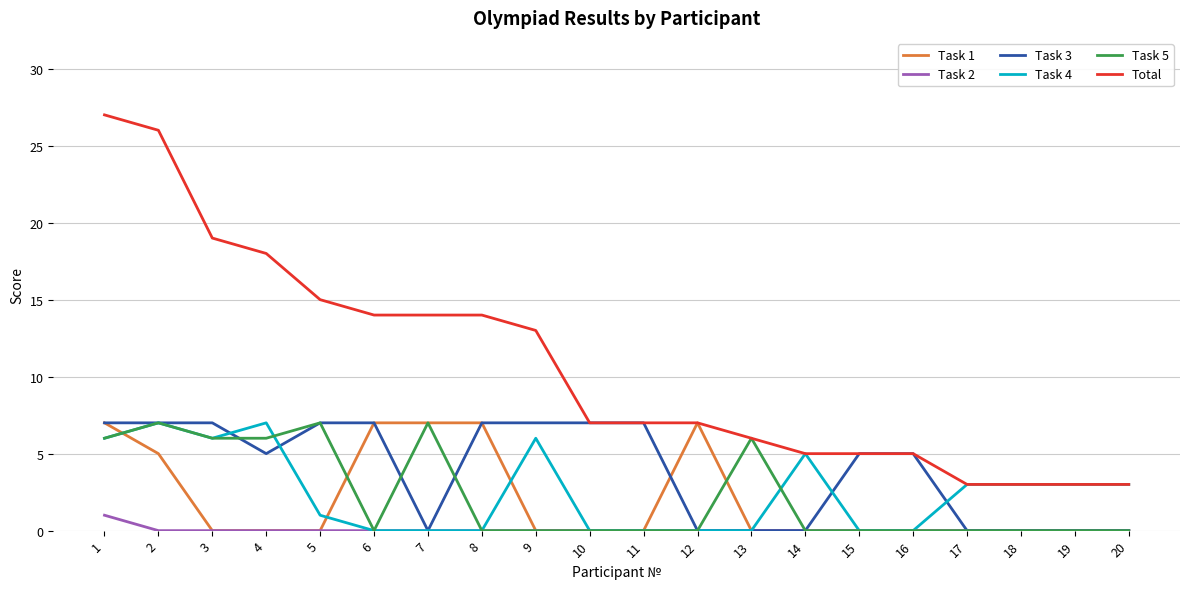

What is the maximum value shown in the chart?

27